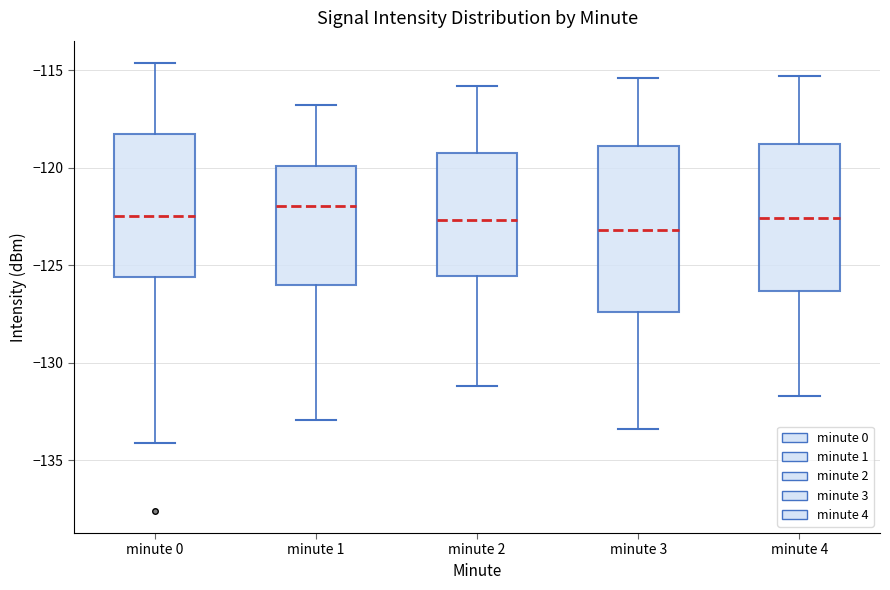

Where does the lower whisker of the box for minute 4 end on the y-axis? The values are not printed on the chart, so give them approximately, as read against the axis.

-131.5